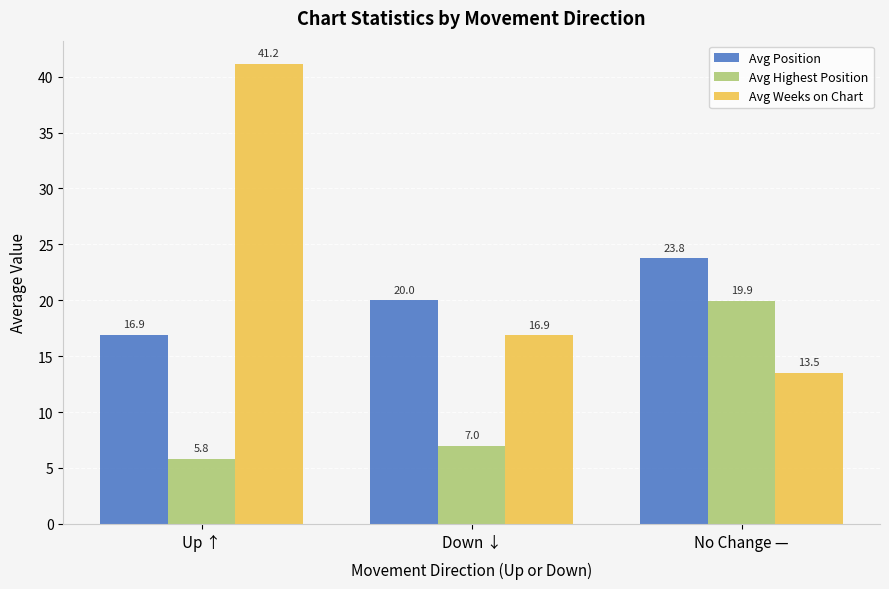

At which label is Avg Weeks on Chart closest to 27?

Down ↓